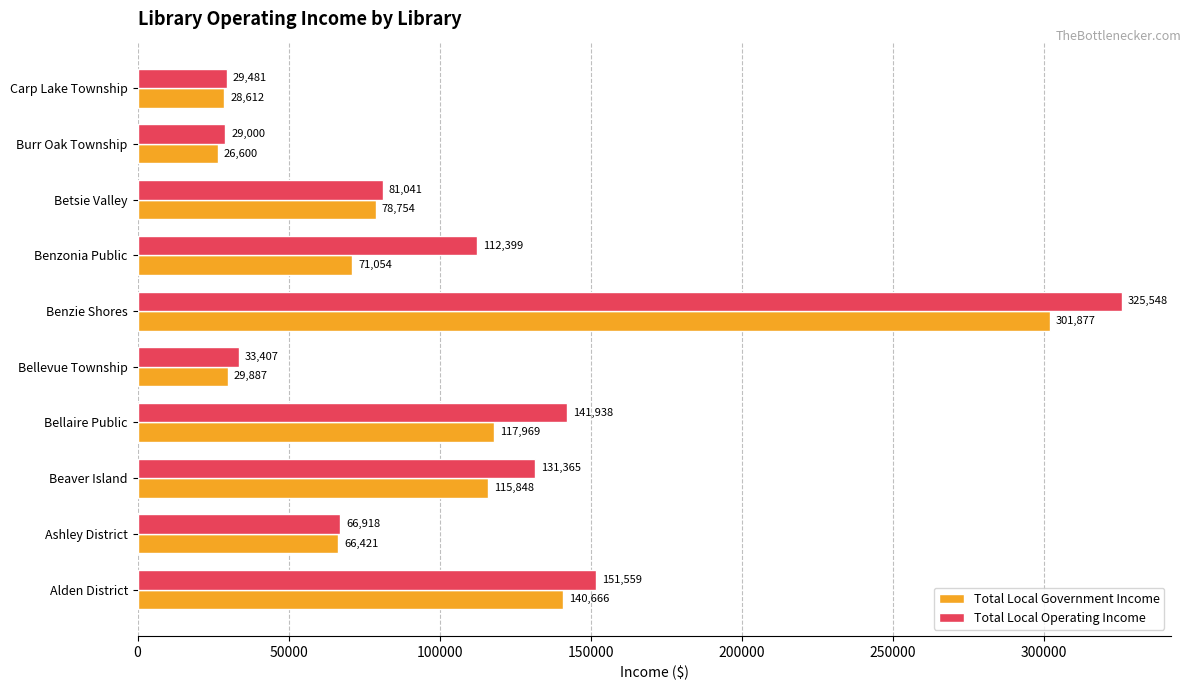

What is the difference between the highest and lowest values at Betsie Valley?

2287